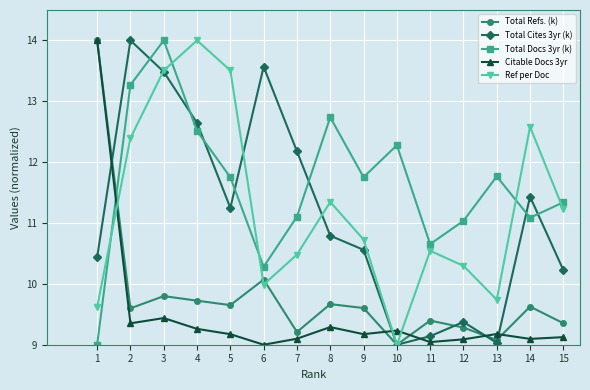

Rank the series at 13 from lowest to highest value.

Total Cites 3yr (k), Total Refs. (k), Citable Docs 3yr, Ref per Doc, Total Docs 3yr (k)